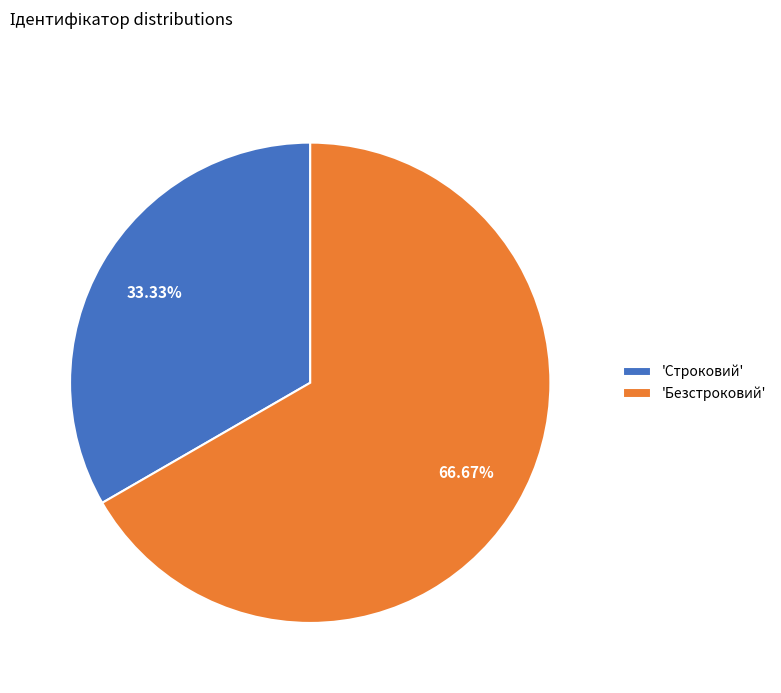

Is the sum of 'Безстроковий' and 'Строковий' greater than half?

Yes